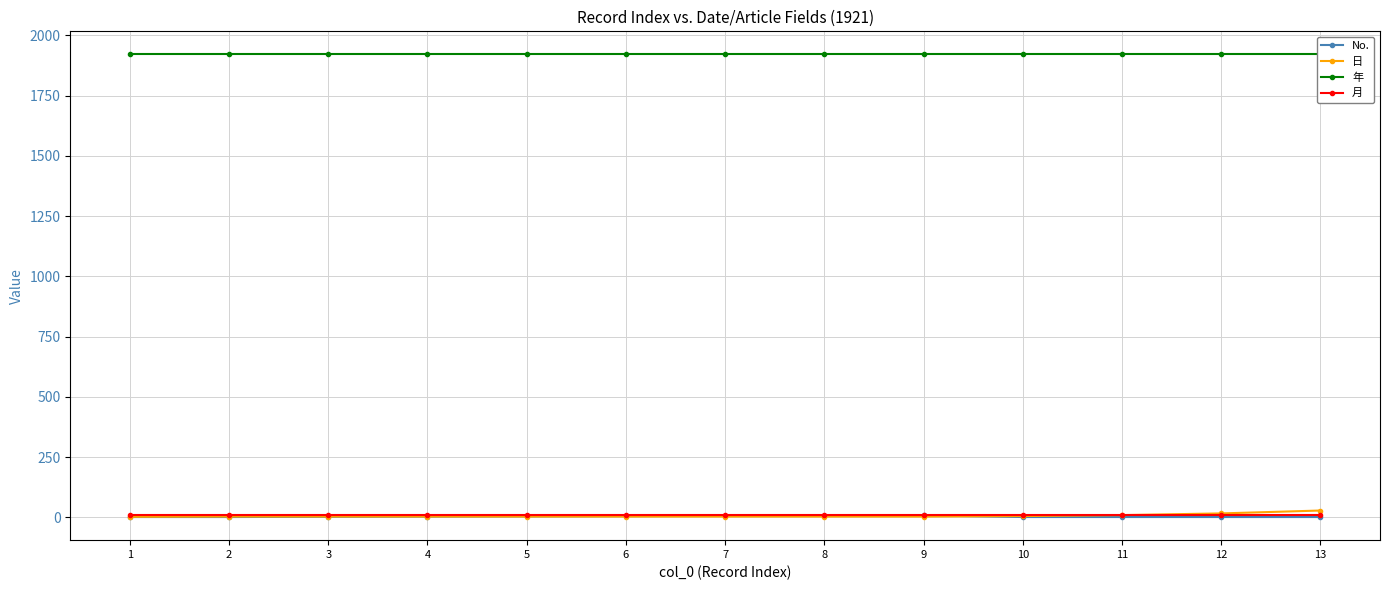

What is the difference between the second highest and minimum values in the No. series?

6